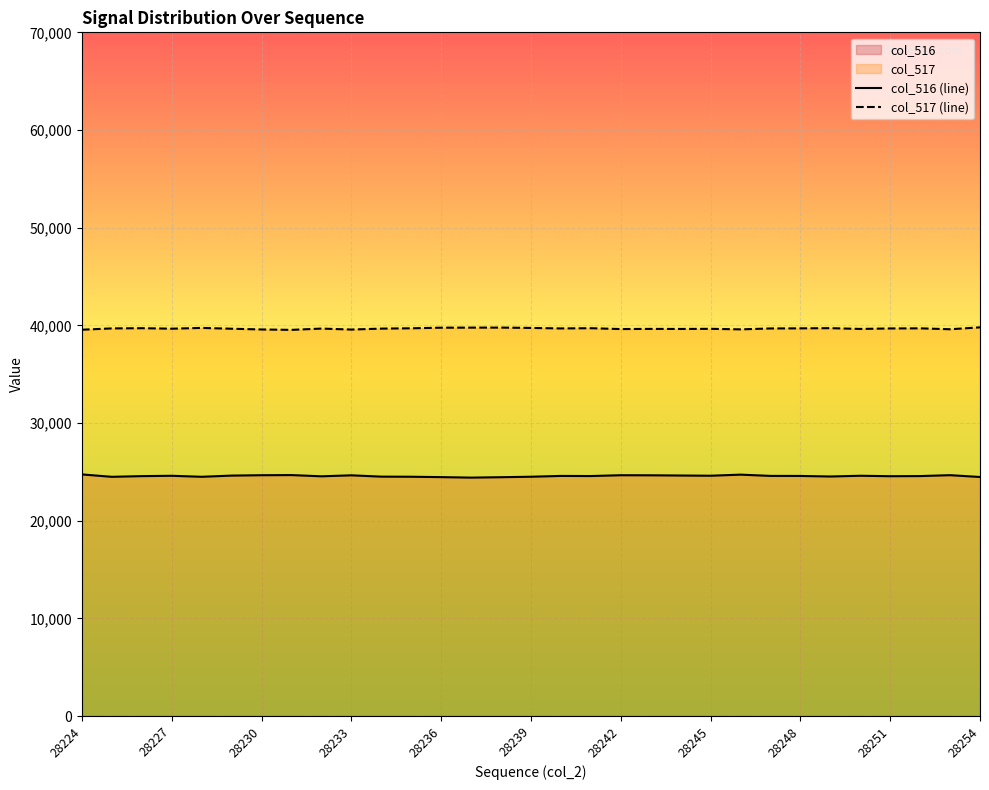

What is the total value across all series at 28239?

64237